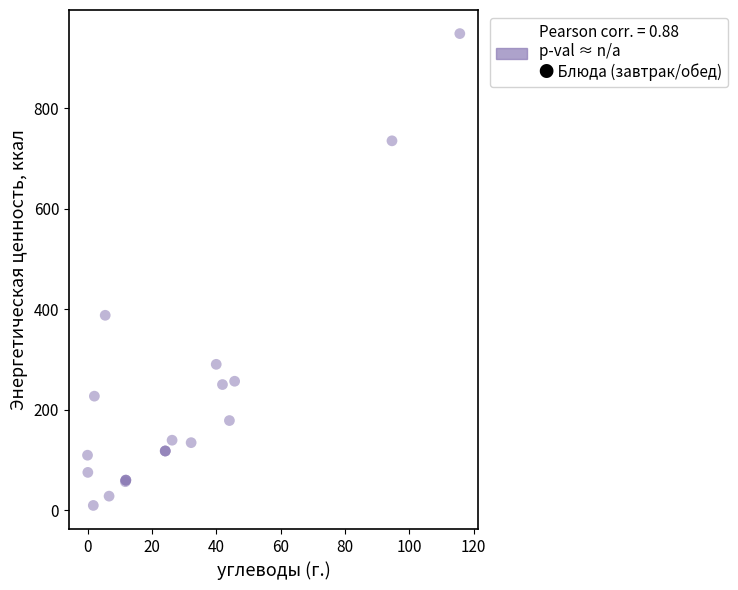

What Y value in the scatter plot is closest to 478?

387.6